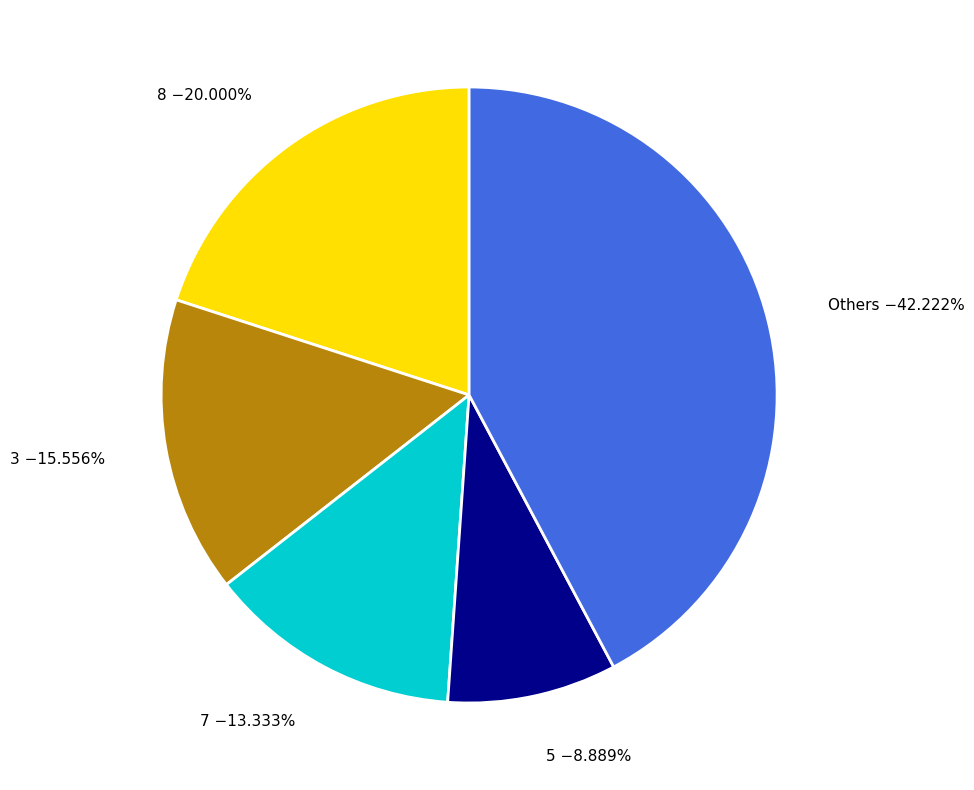

Is 8 the majority of the pie?

No